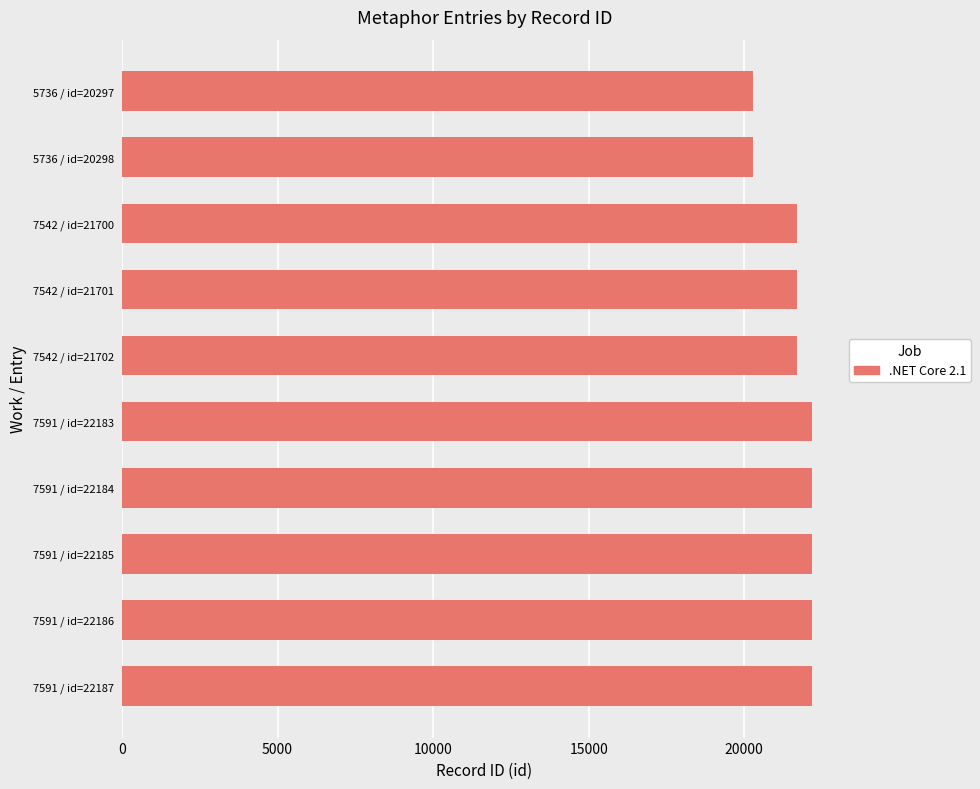

What is the label of the 1st bar from the top?

5736 / id=20297